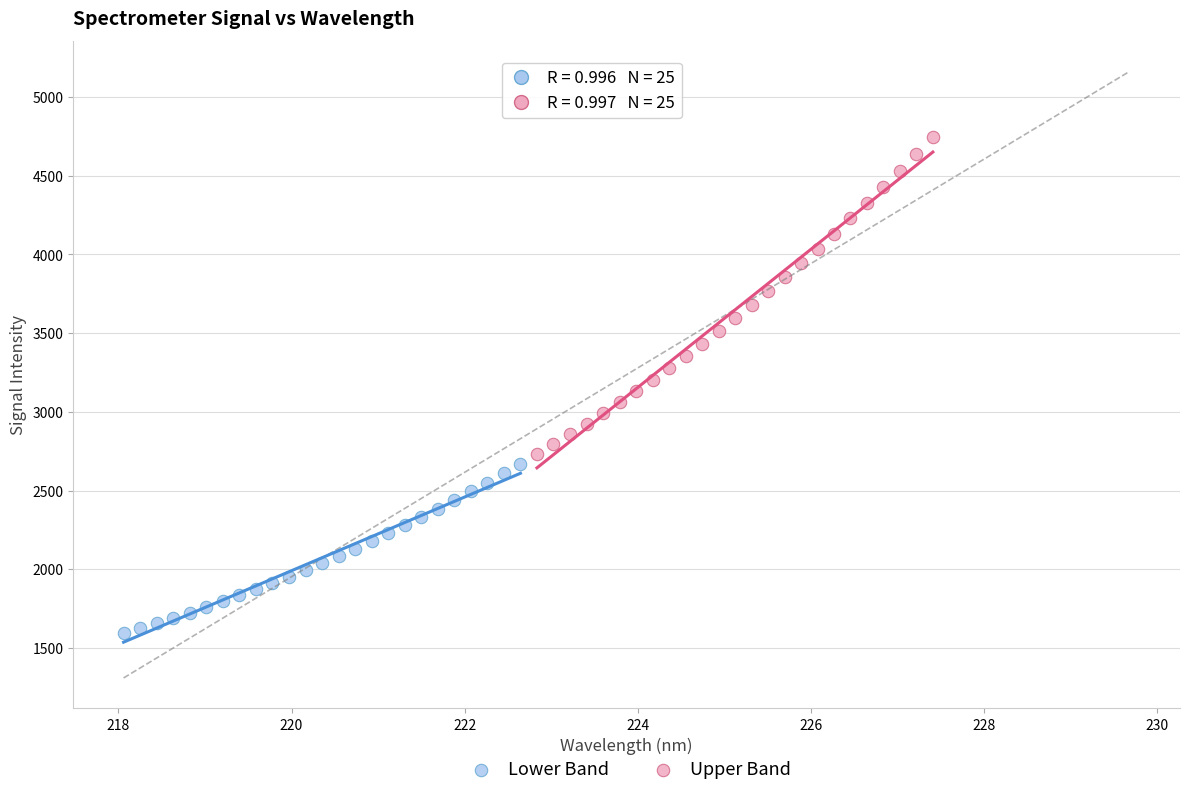

Which series has the widest spread of Y values?

Upper Band